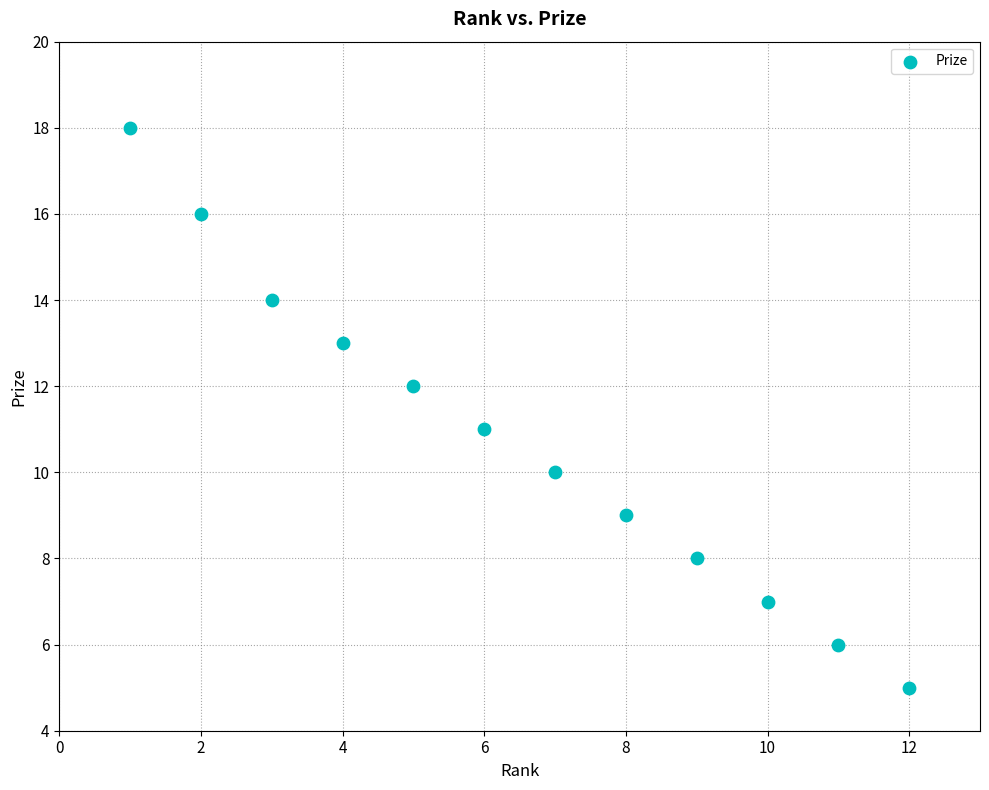

What is the range of X values (max minus min)?

11